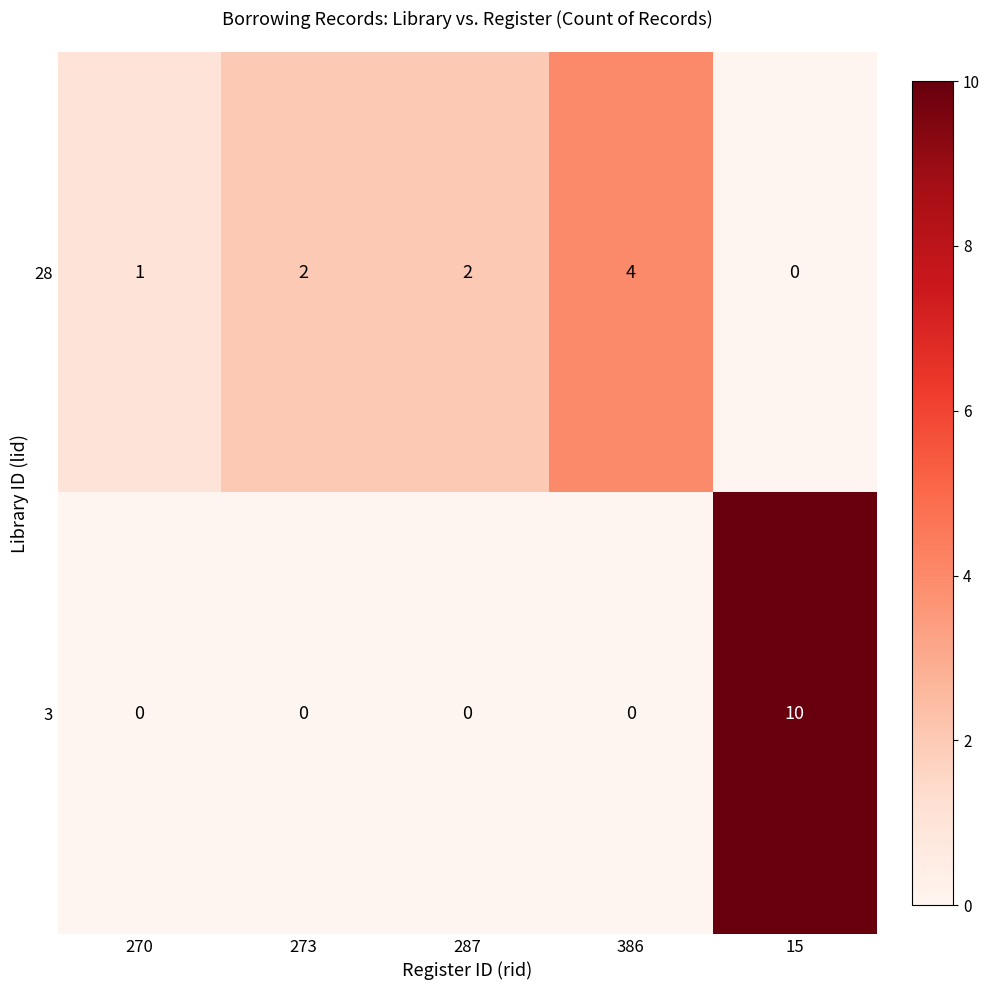

Which series changed the most between 287 and 15?

3